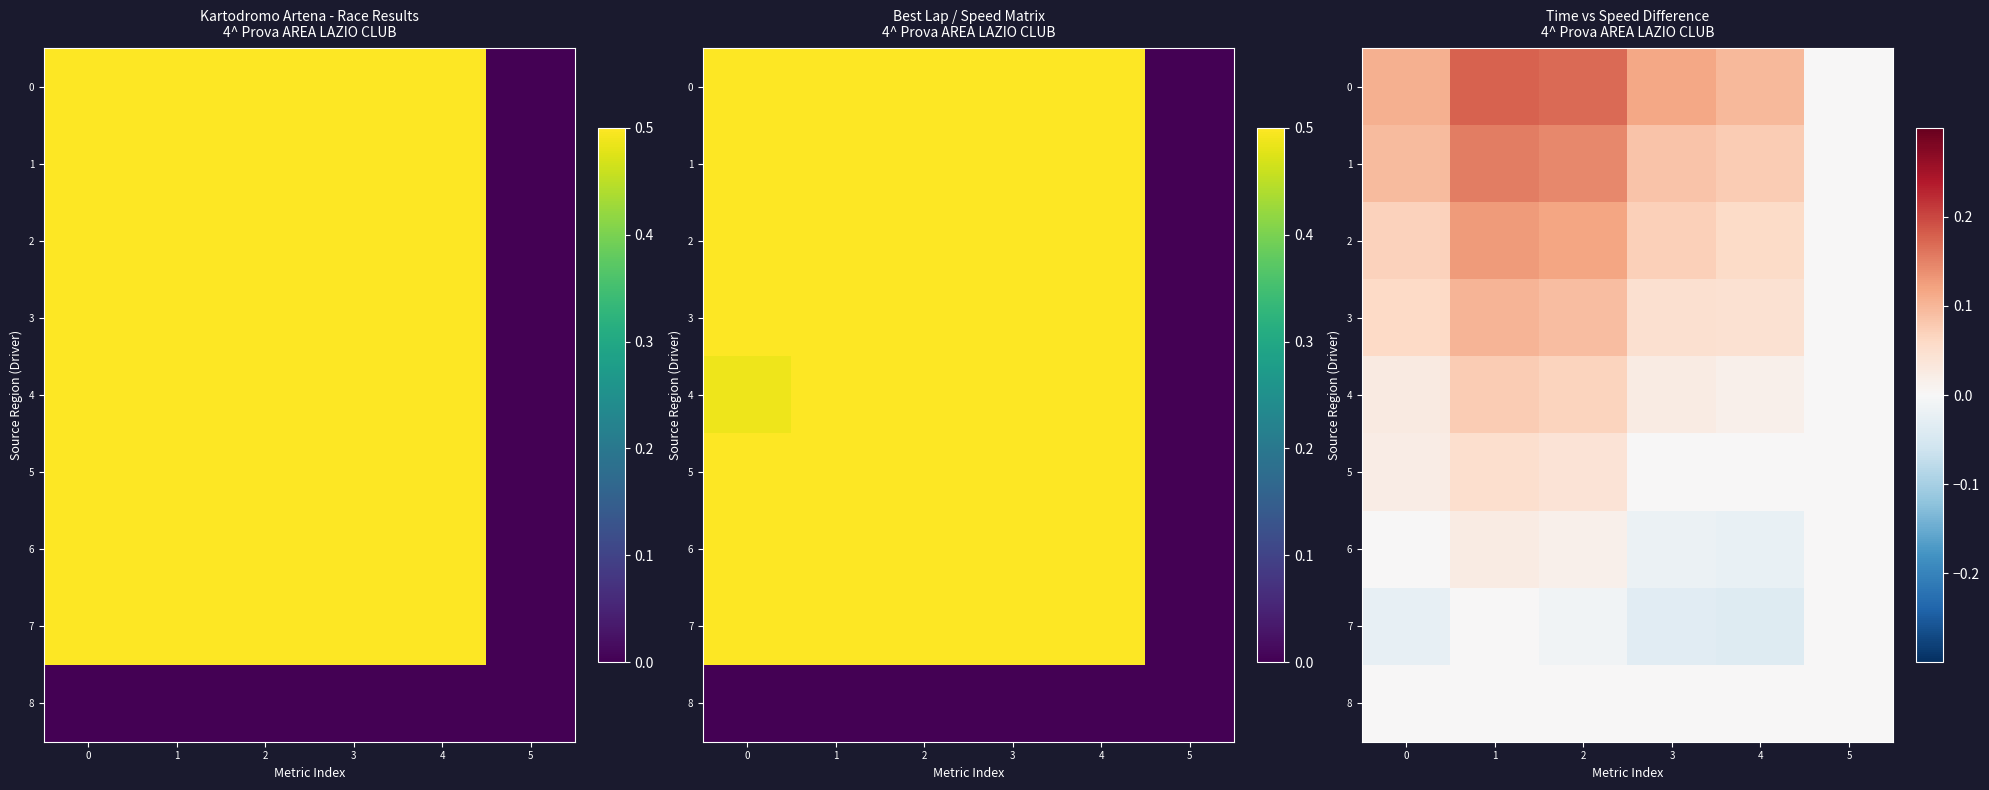

What is the difference between the maximum and minimum values in the 3 series?

0.1